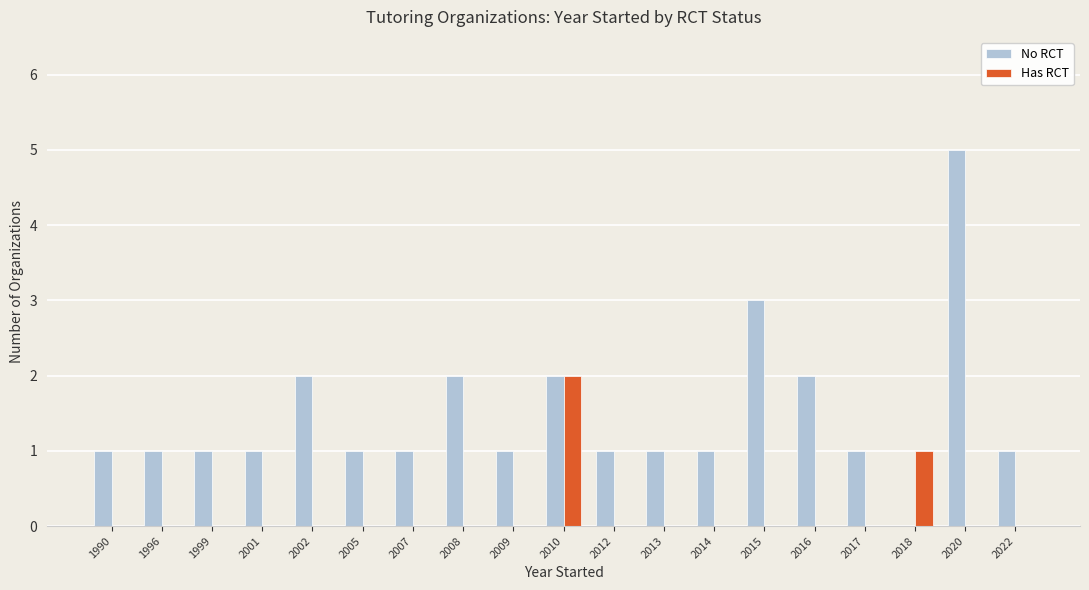

What is the maximum value for No RCT?

5